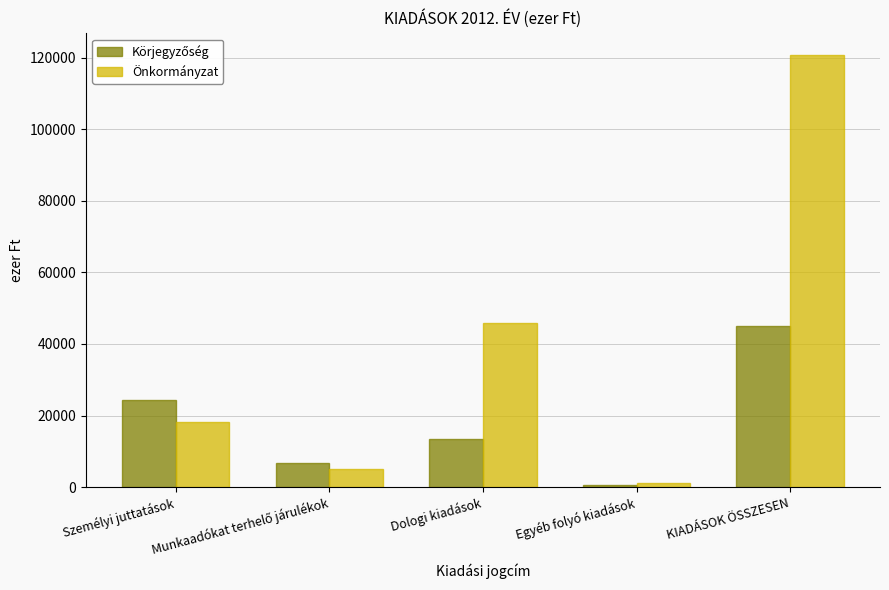

True or false: Önkormányzat has a value of 120737 at KIADÁSOK ÖSSZESEN.

True